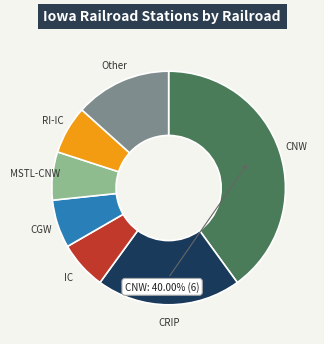

Does any single category account for the majority?

No